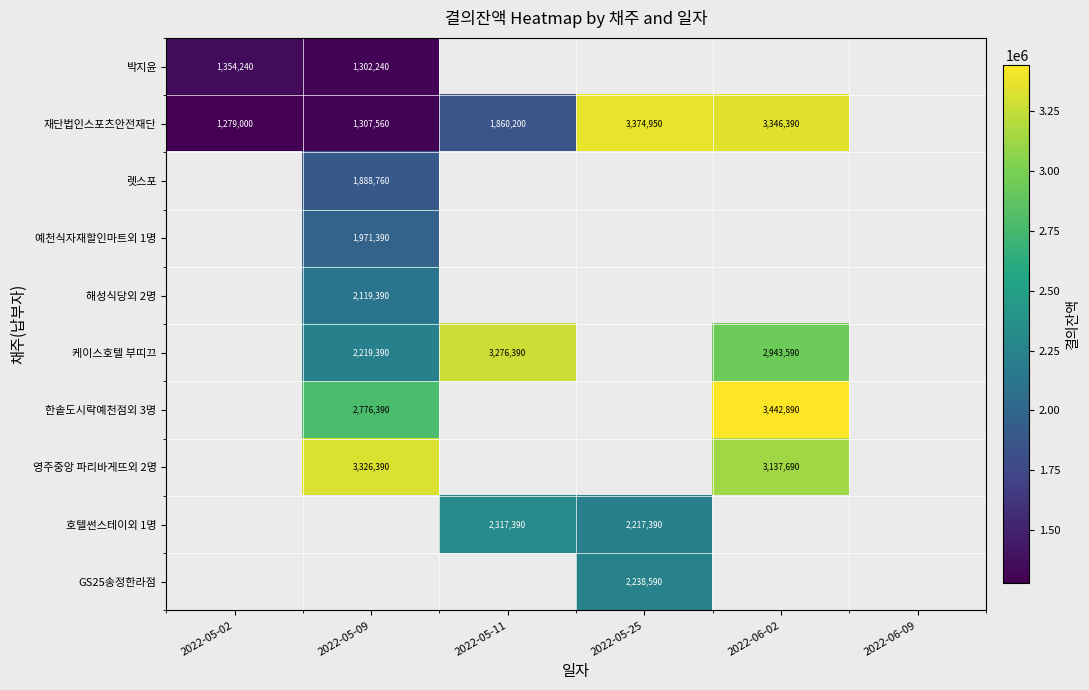

The value of 한솥도시락예천점외 3명 at 2022-05-09 is 2776390. True or false?

True